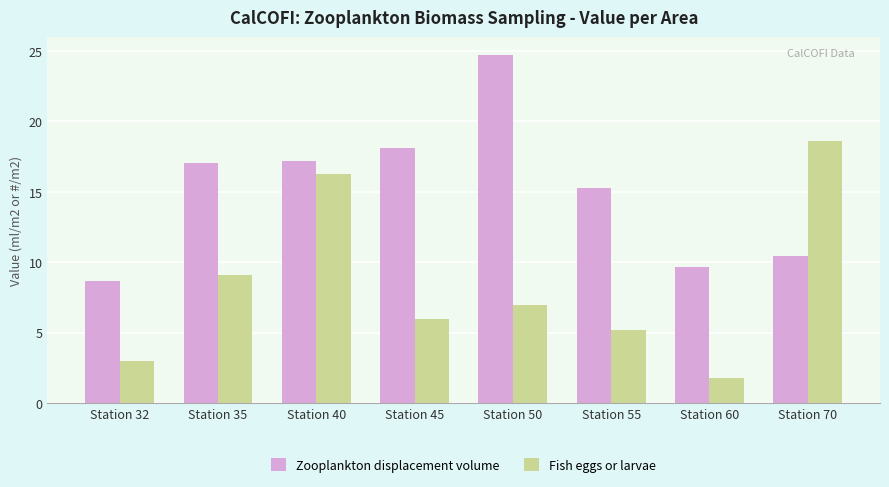

What is the lowest value of the Zooplankton displacement volume series?

8.7